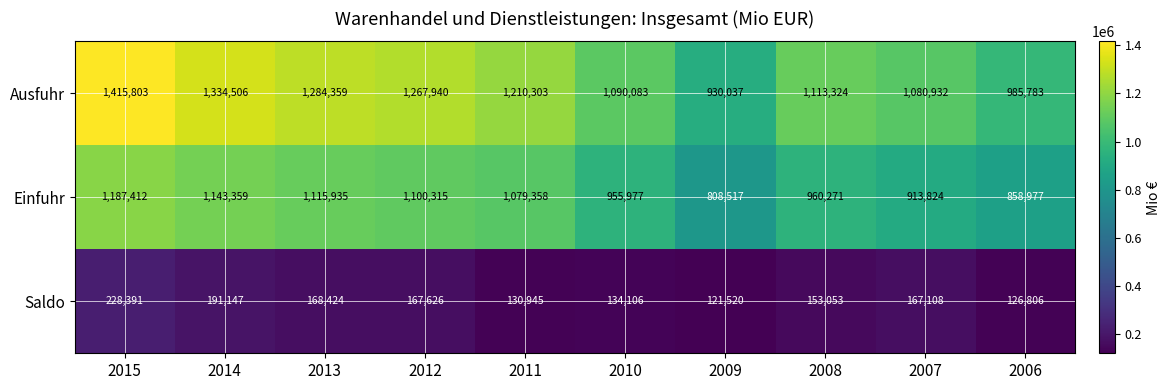

At which category is the sum across all series the highest?

2015